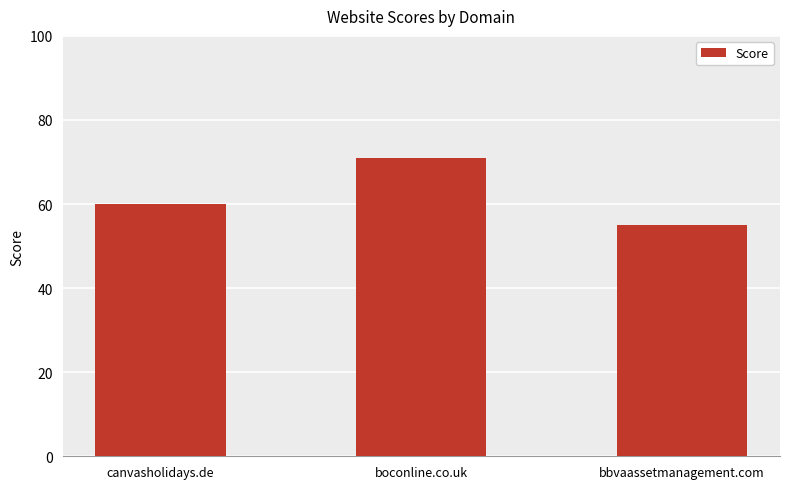

What is the difference between the values at bbvaassetmanagement.com and boconline.co.uk?

16